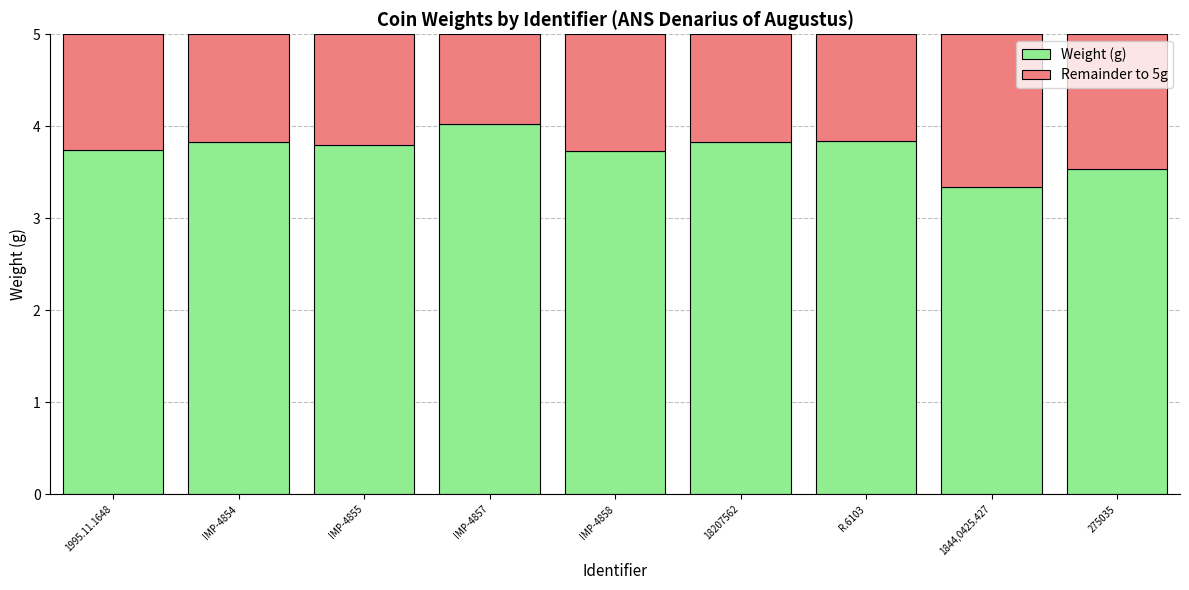

At which label does Weight (g) reach its minimum?

1844,0425.427